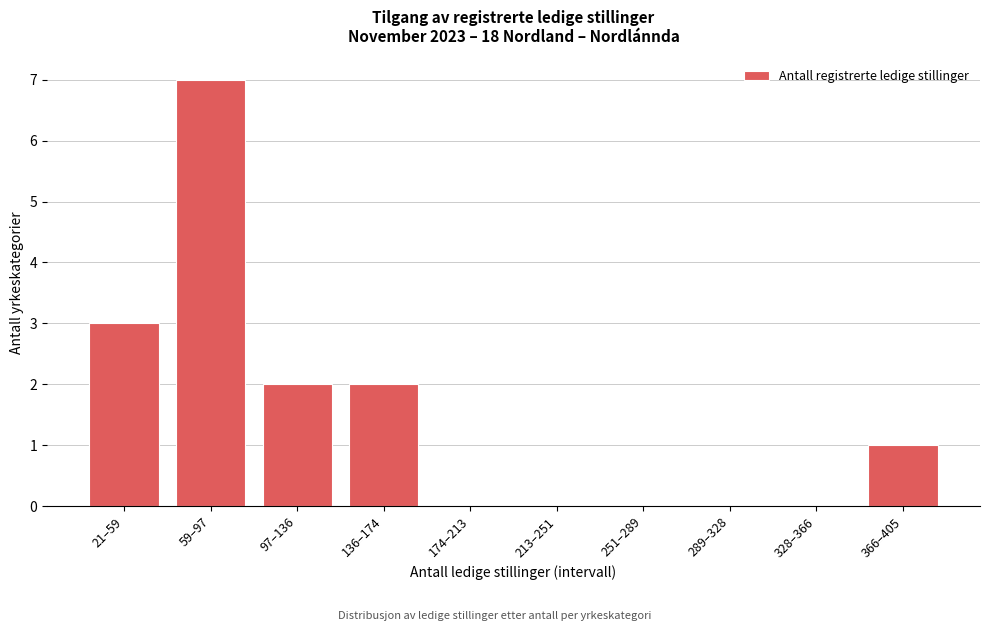

Reading right to left, transcribe all the data shown in this chart.

366–405=1	328–366=0	289–328=0	251–289=0	213–251=0	174–213=0	136–174=2	97–136=2	59–97=7	21–59=3